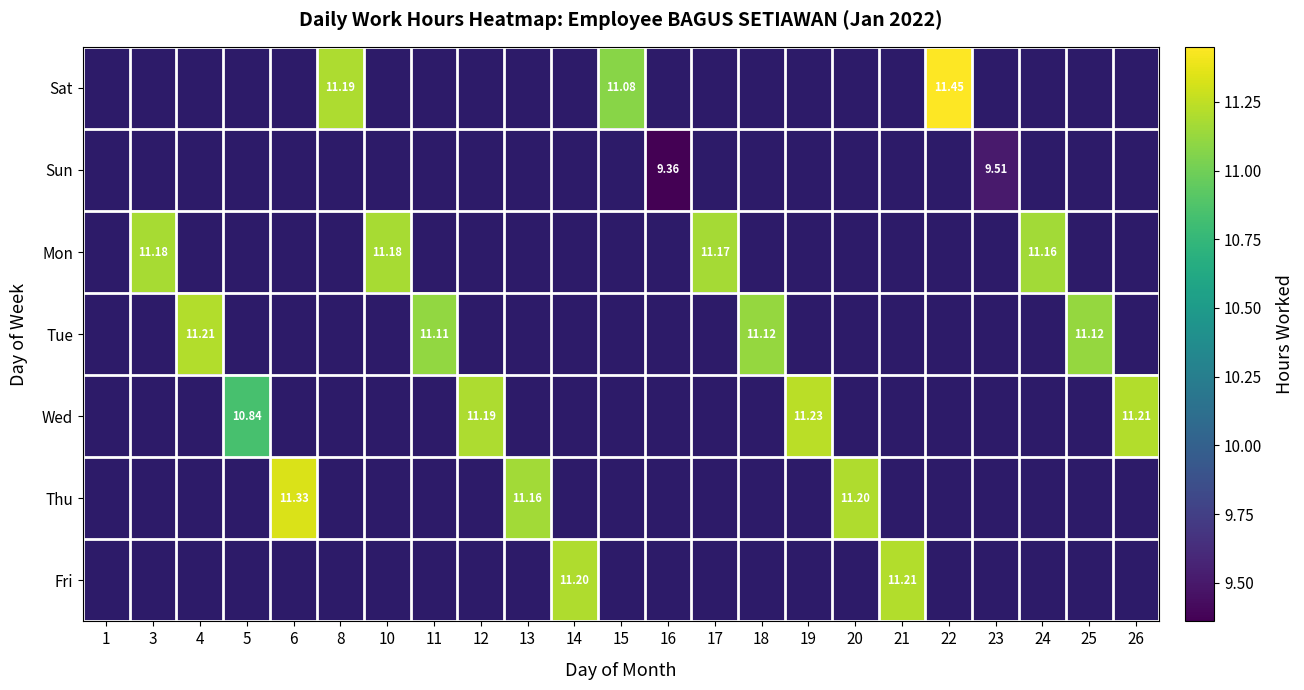

What is the greatest value displayed?

11.4